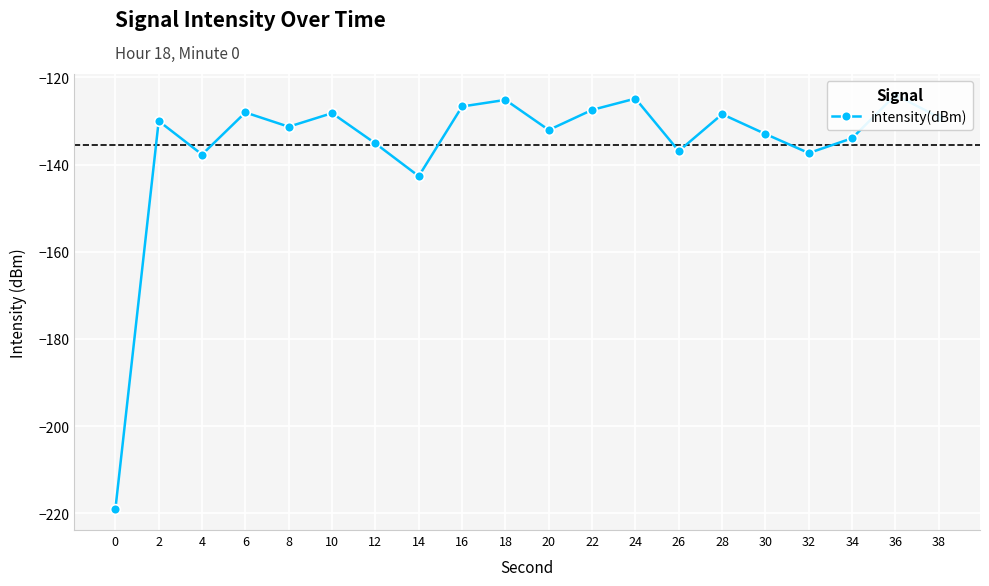

List the labels in order of value, largest first.

36, 24, 18, 16, 22, 6, 10, 28, 38, 2, 8, 20, 30, 34, 12, 26, 32, 4, 14, 0